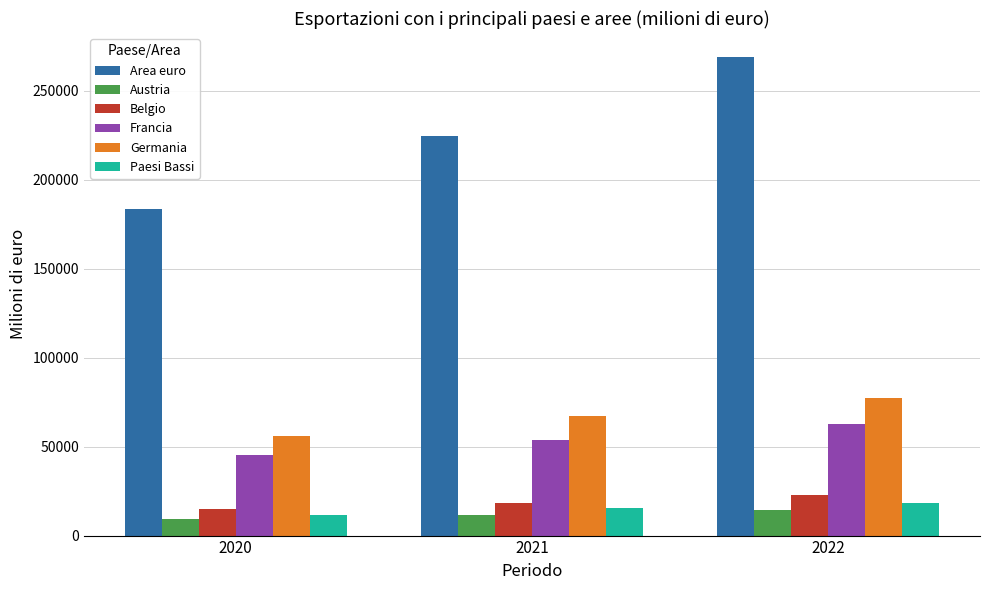

Where is Germania nearest to the value 66810?

2021